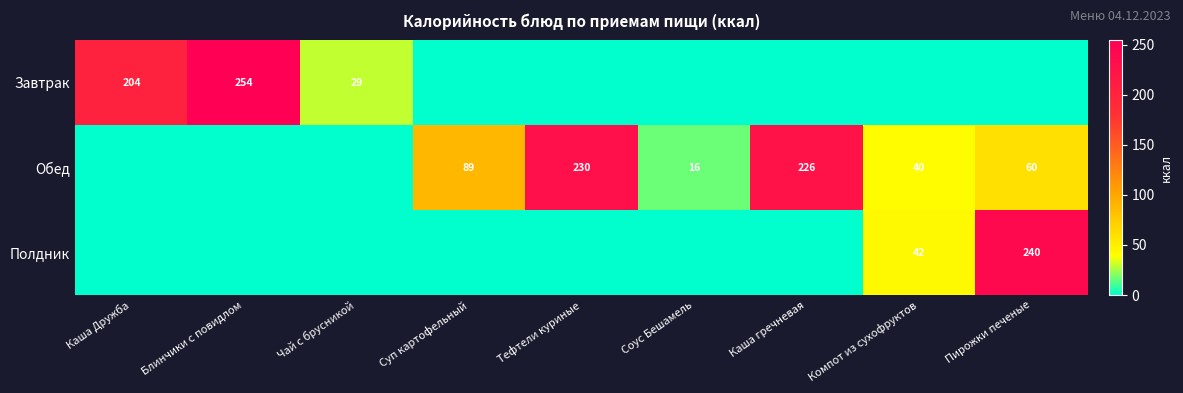

Is it true that Завтрак equals 134 at Каша Дружба?

False